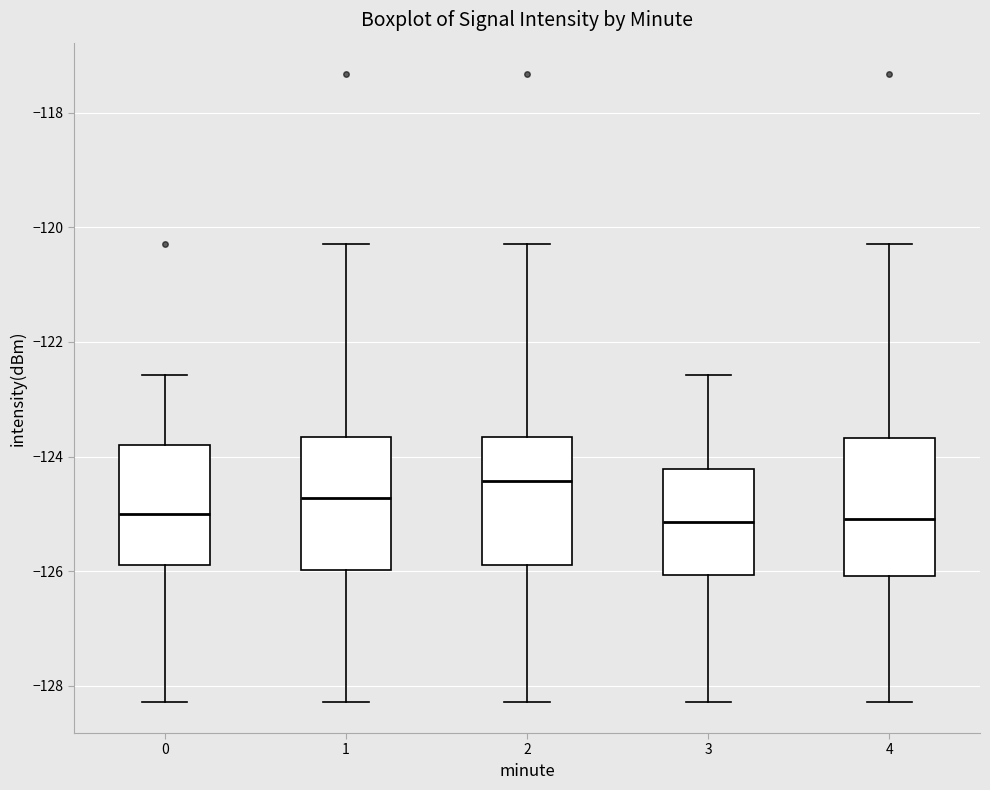

Reading left to right, transcribe this box plot: for each box, give where its median line is, the range the box spans, and where its two whiskers end, as read against the y-axis. The values are not printed on the chart, so give them approximately, as read against the axis.

0: median -125.0, box -125.8 to -123.8, whiskers -128.2 to -122.6
1: median -124.8, box -126.0 to -123.6, whiskers -128.2 to -120.2
2: median -124.4, box -125.8 to -123.6, whiskers -128.2 to -120.2
3: median -125.2, box -126.0 to -124.2, whiskers -128.2 to -122.6
4: median -125.0, box -126.0 to -123.6, whiskers -128.2 to -120.2